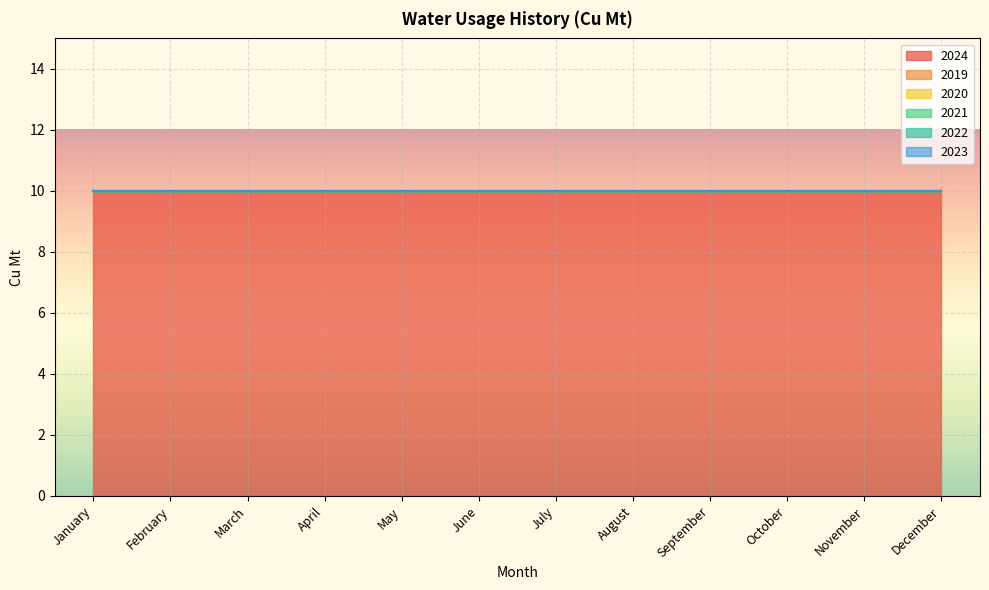

Which series has the widest spread of values?

2024